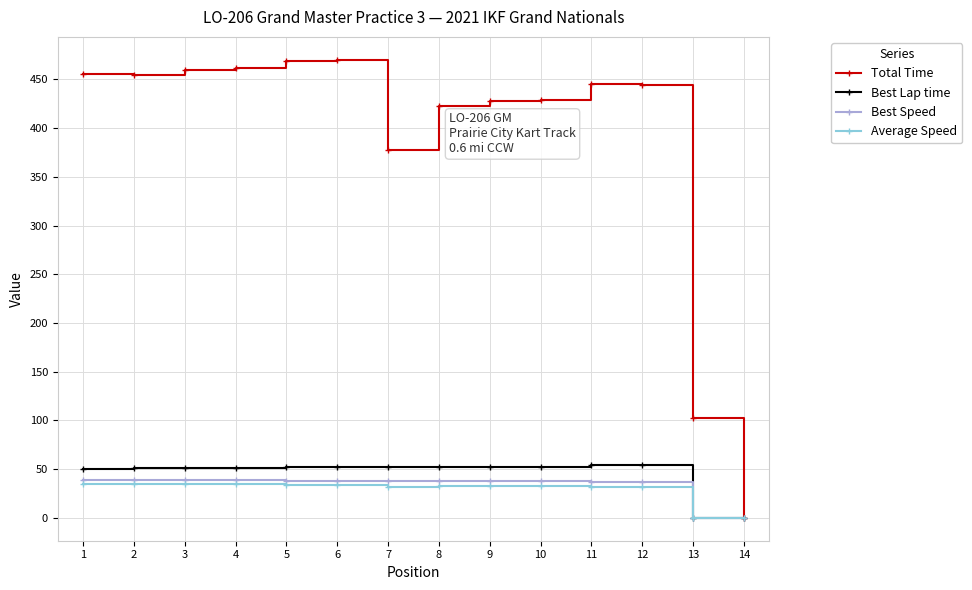

How many lines are shown in the chart?

4